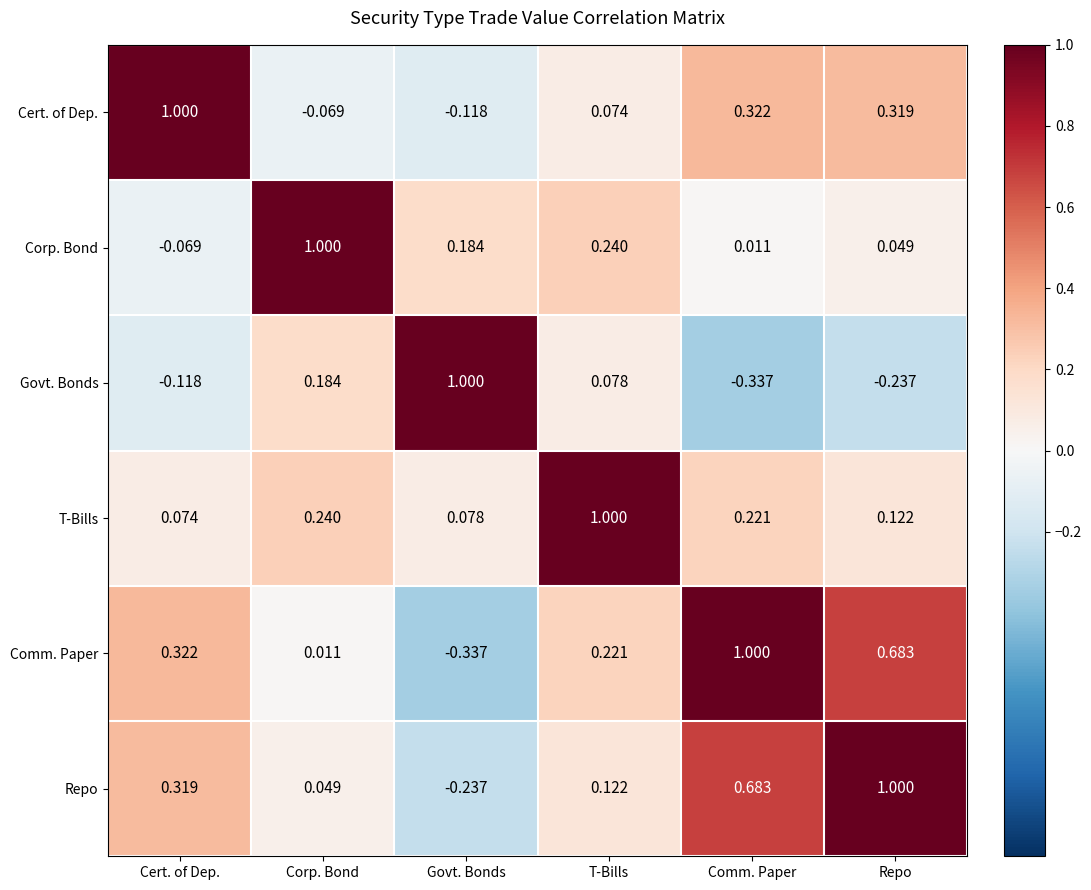

At which label does Cert. of Dep. reach its peak?

Cert. of Dep.